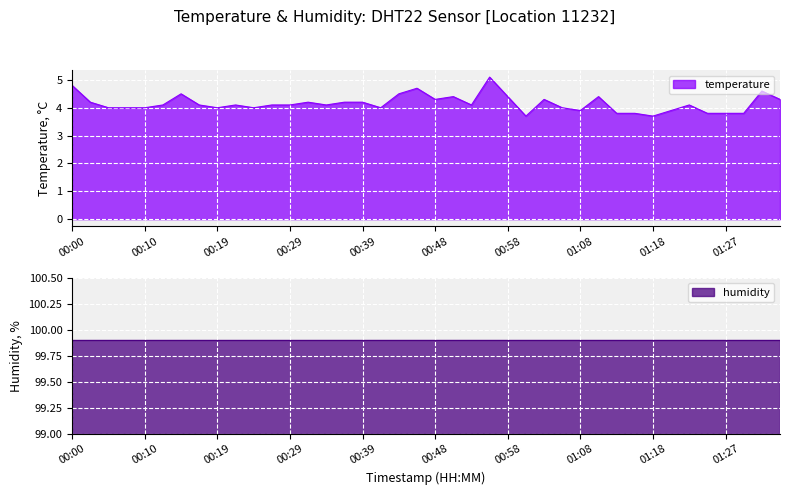

What is the difference between the values at 00:41 and 00:51?

0.4